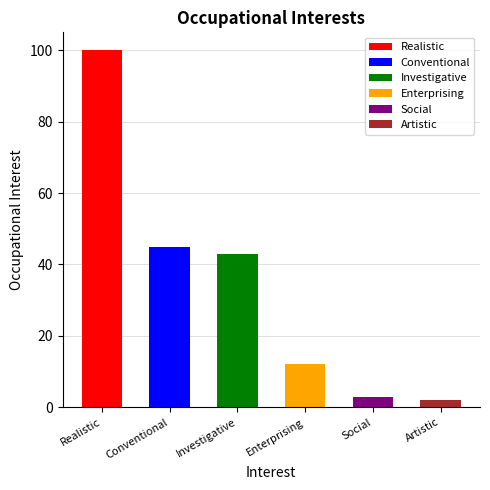

What is the difference between the values at Realistic and Investigative?

57